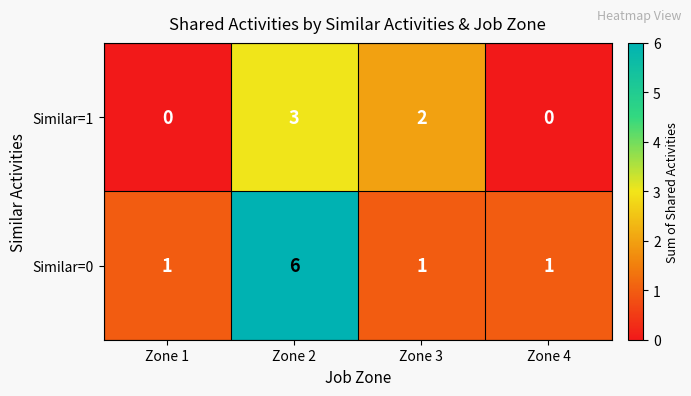

The Similar=1 series shows 2 at Zone 2. True or false?

False